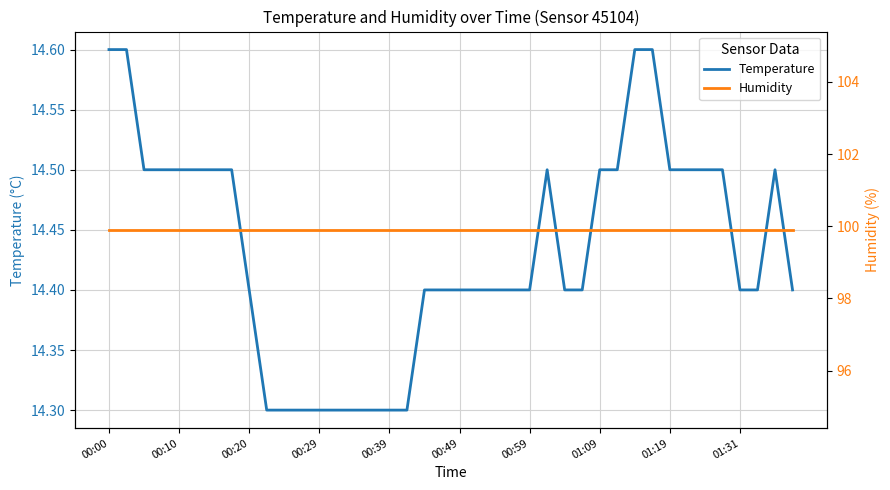

Does the chart have visible grid lines?

Yes